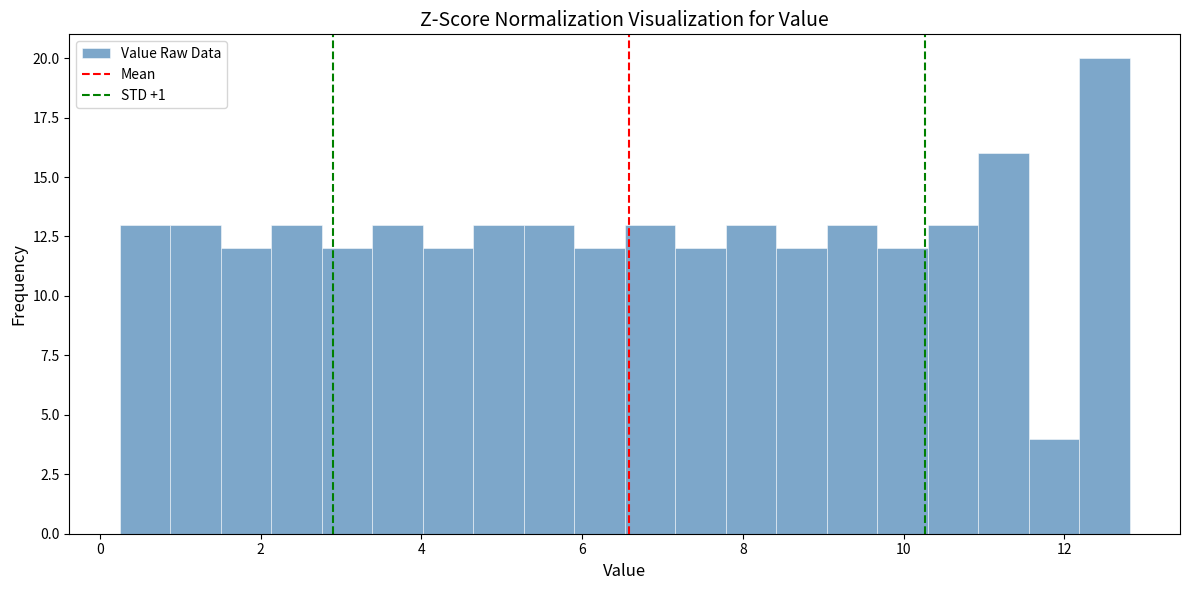

Around what value on the x-axis is the tallest bar? Give the approximate position of its centre, as read against the axis.

12.4